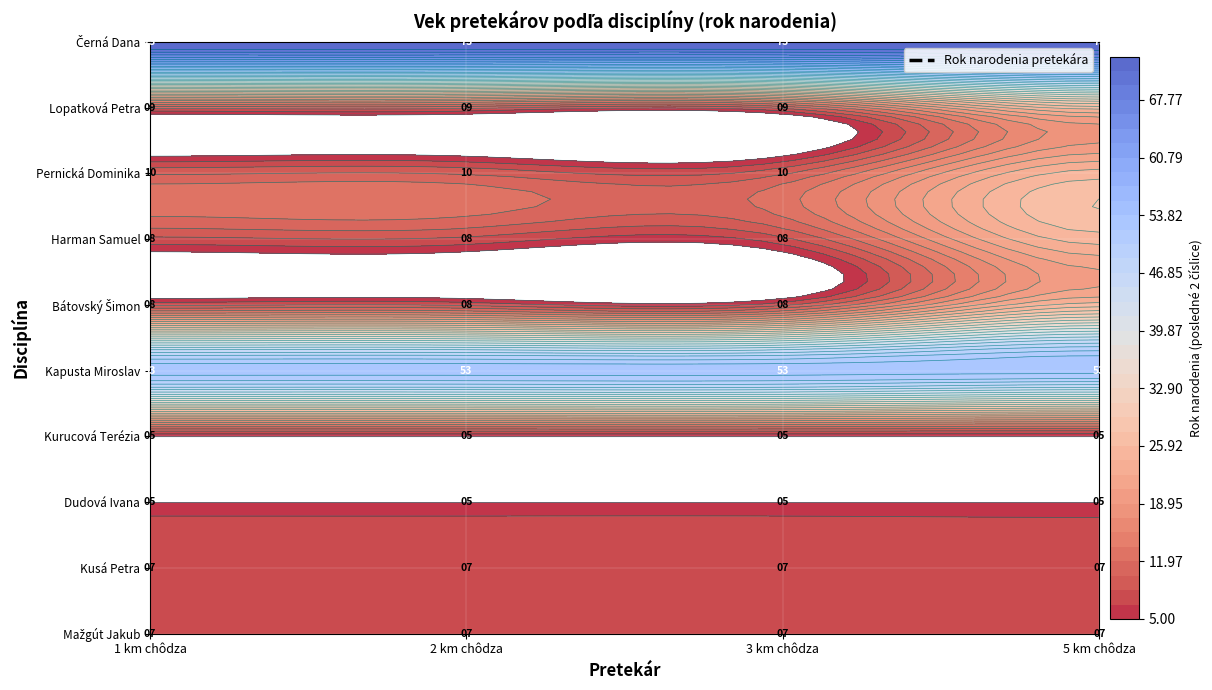

How many categories are shown in the chart?

4